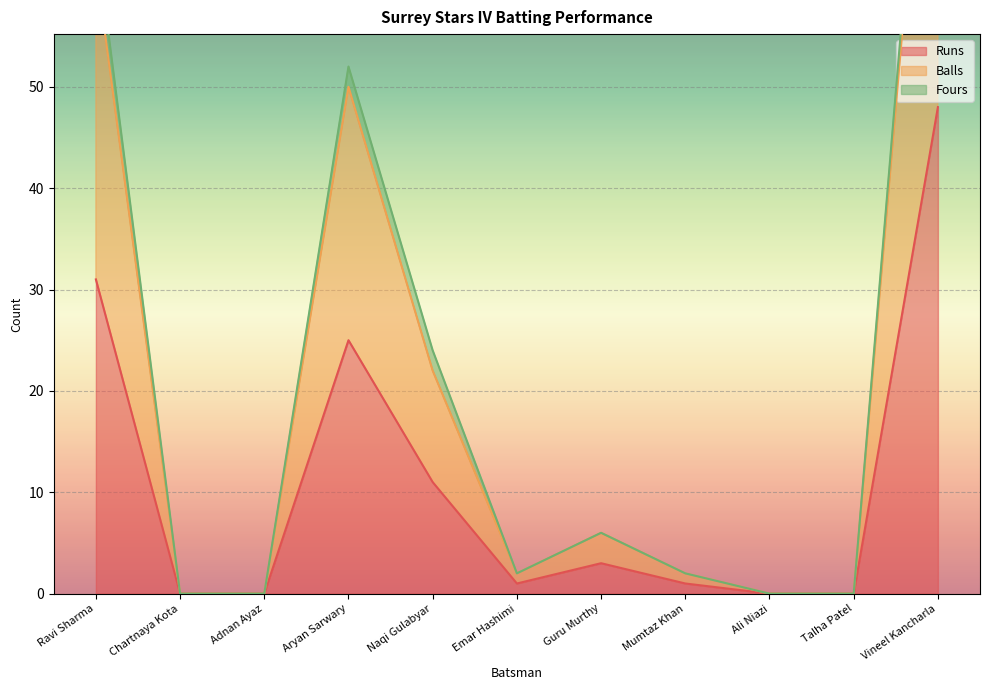

How many positive values does the Balls series have?

7